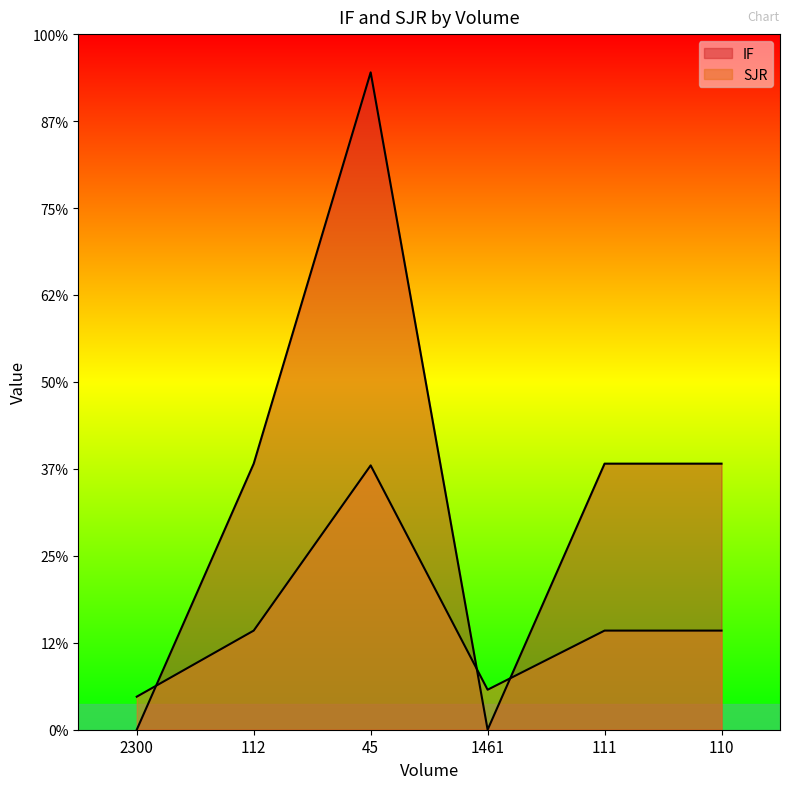

What value does the SJR series have at 110?

0.6